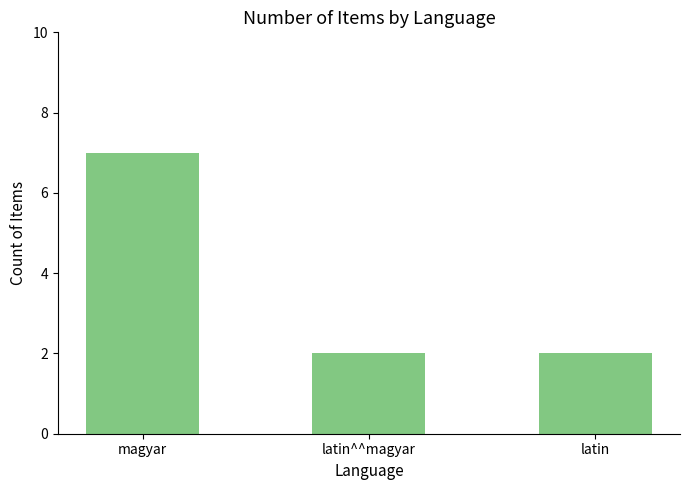

What is the label of the 1st bar from the right?

latin